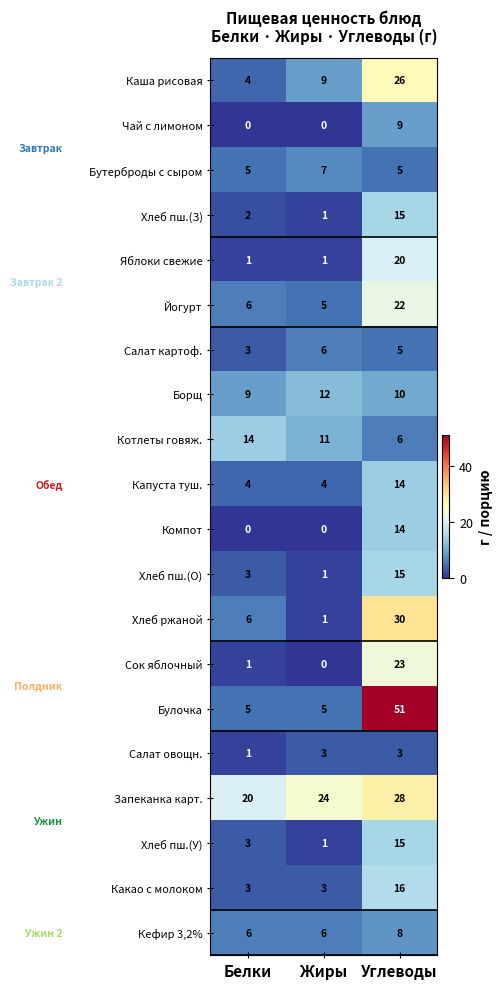

Which series has the largest total across all categories?

Запеканка карт.